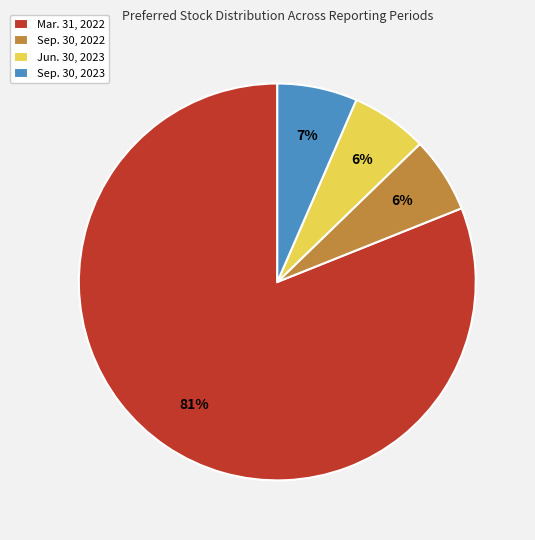

Is it true that Sep. 30, 2023 is 7% of the pie?

True